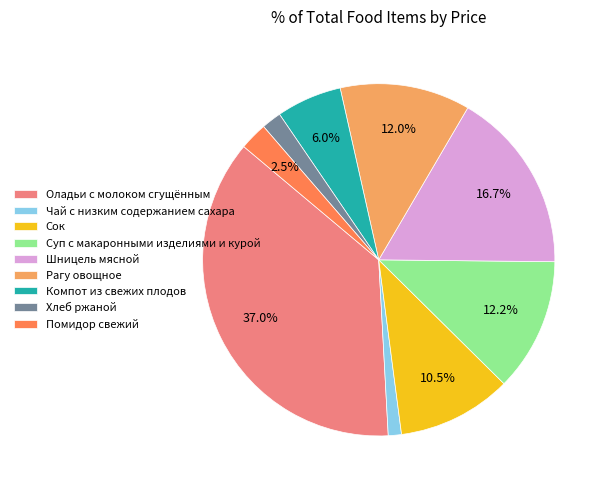

To the nearest percent, what portion does Компот из свежих плодов represent?

6%